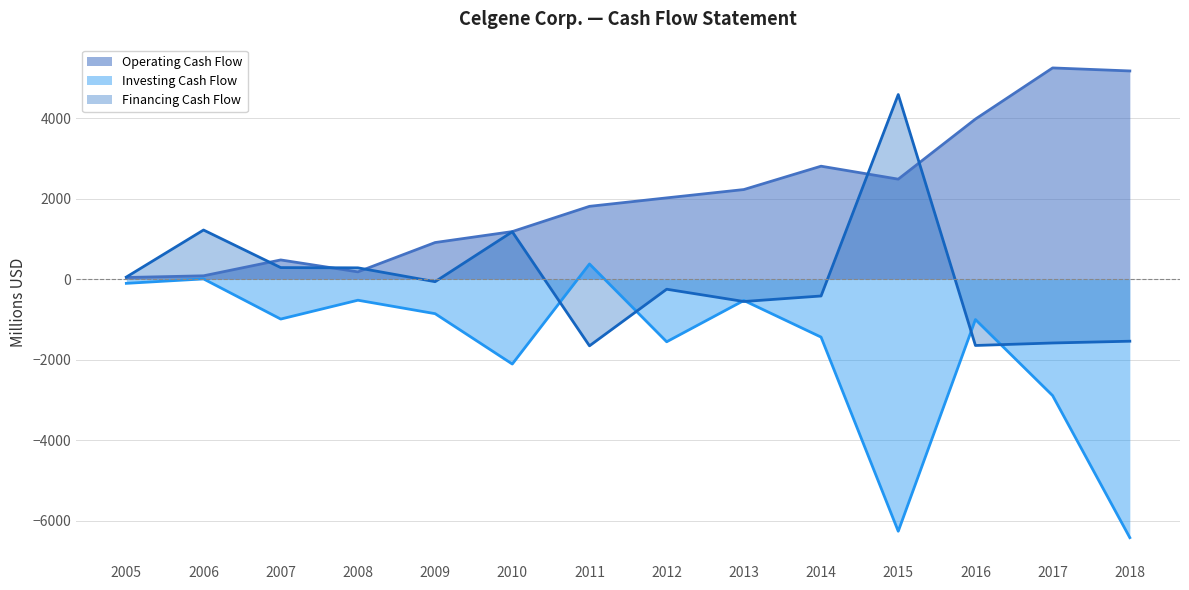

Reading left to right, transcribe all the data shown in this chart.

Operating Cash Flow (line): 42	84	478	182	910	1182	1809	2019	2226	2806	2484	3976	5246	5171
Investing Cash Flow (line): -103	7	-990	-522	-856	-2107	378	-1554	-529	-1438	-6259	-1002	-2891	-6418
Financing Cash Flow (line): 53	1221	288	282	-62	1177	-1655	-249	-554	-417	4585	-1646	-1584	-1540